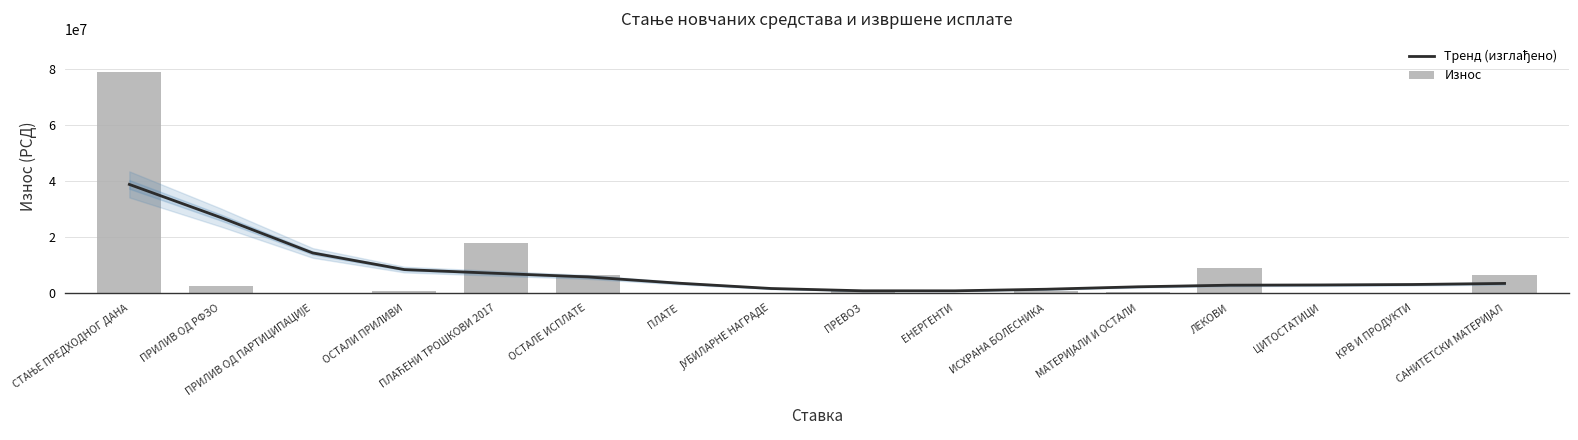

What is the difference between the highest and lowest values at ПЛАТЕ?

3504152.6